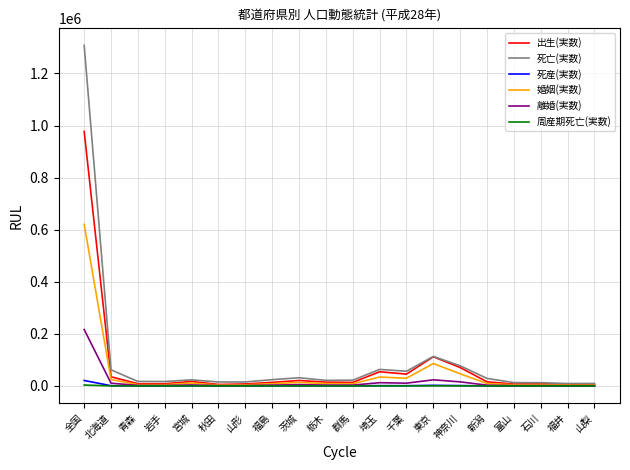

Where is 出生(実数) nearest to the value 491322?

東京